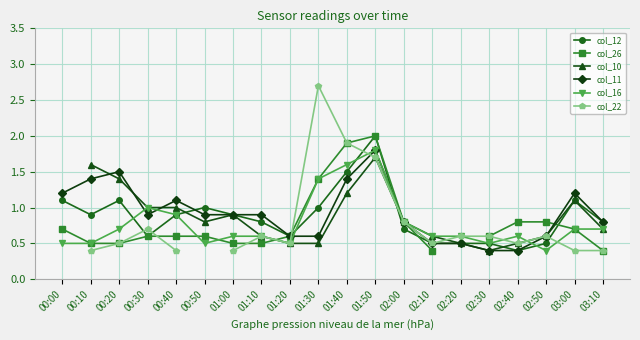

The value of col_22 at 00:40 is 0.4. True or false?

True